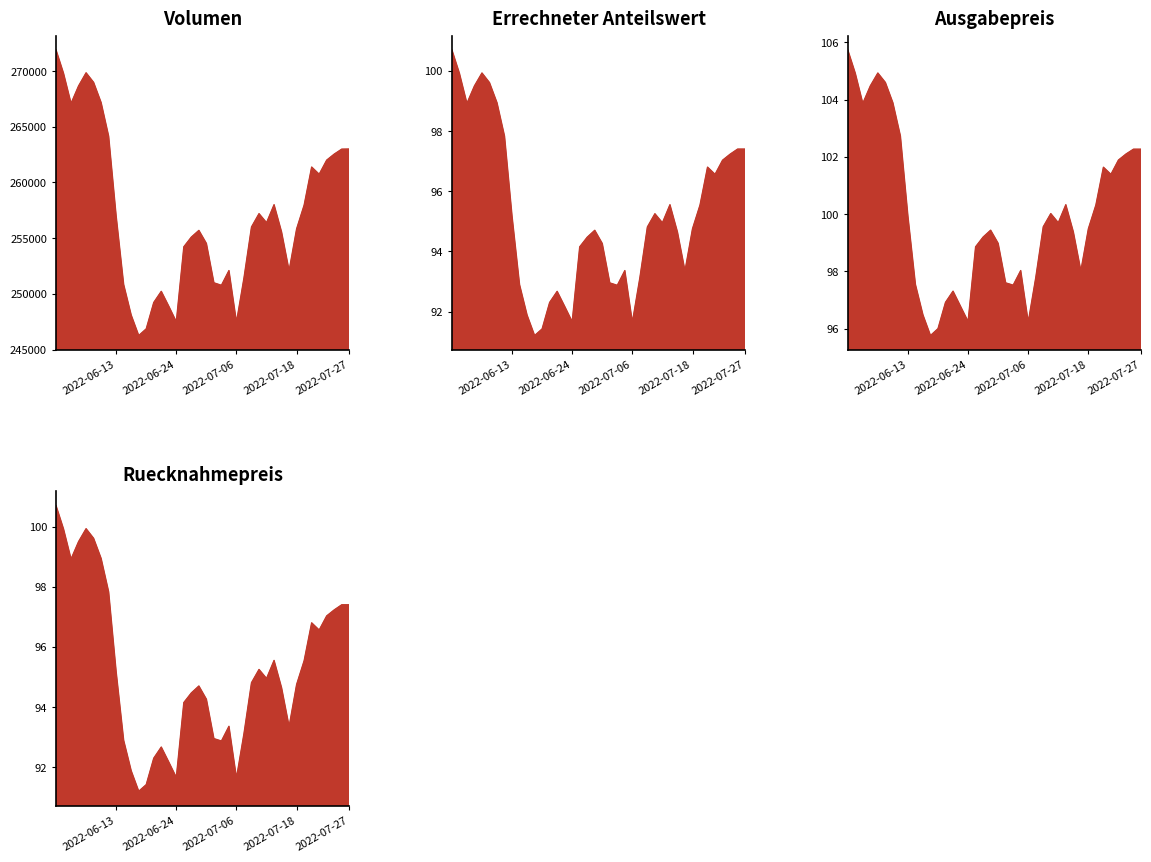

What is the minimum value for Ausgabepreis?

95.8